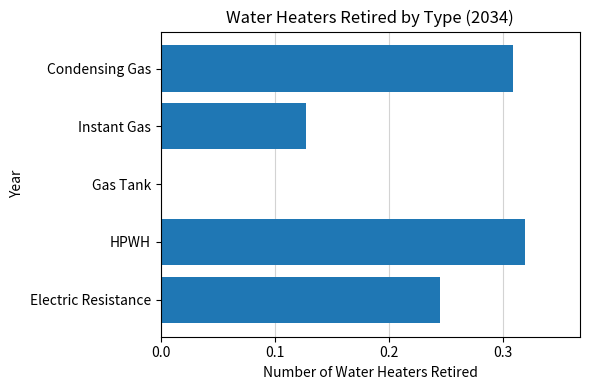

Between Gas Tank and Condensing Gas, which is larger?

Condensing Gas